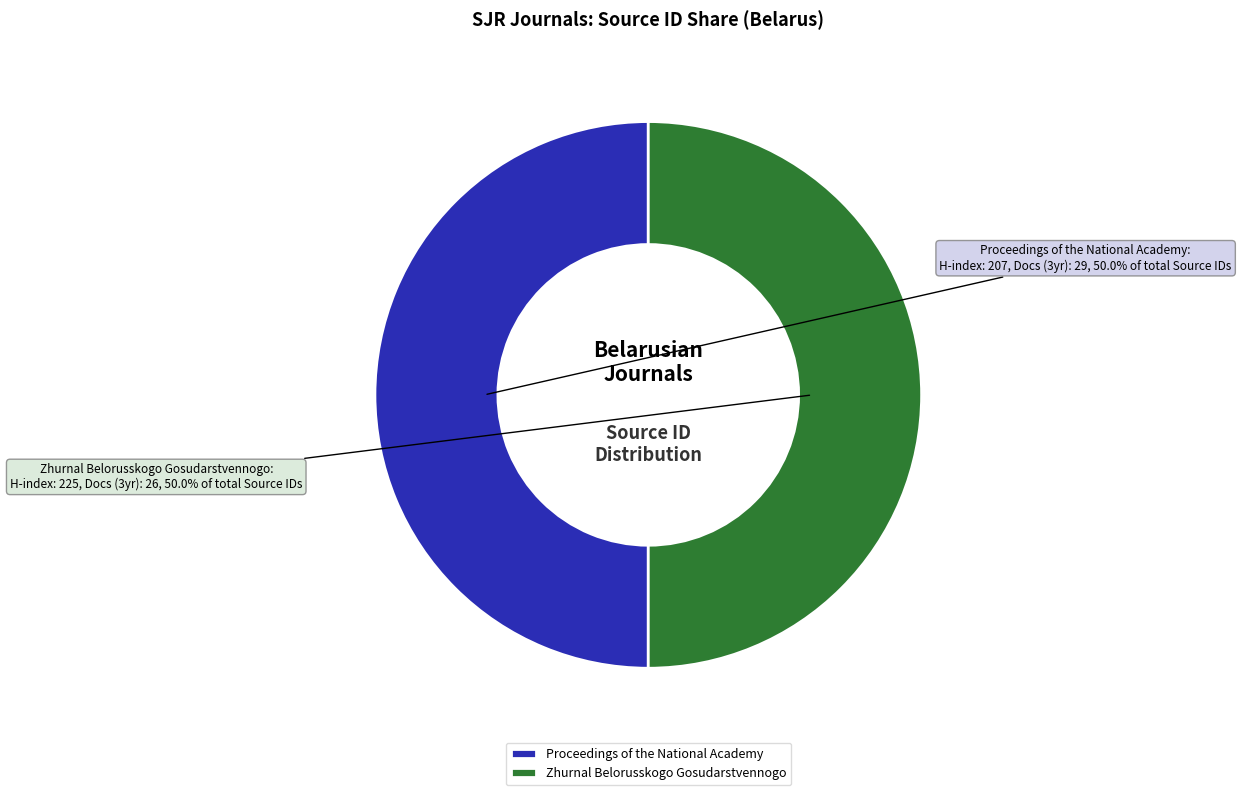

True or false: Proceedings of the National Academy accounts for 50% of the total.

True